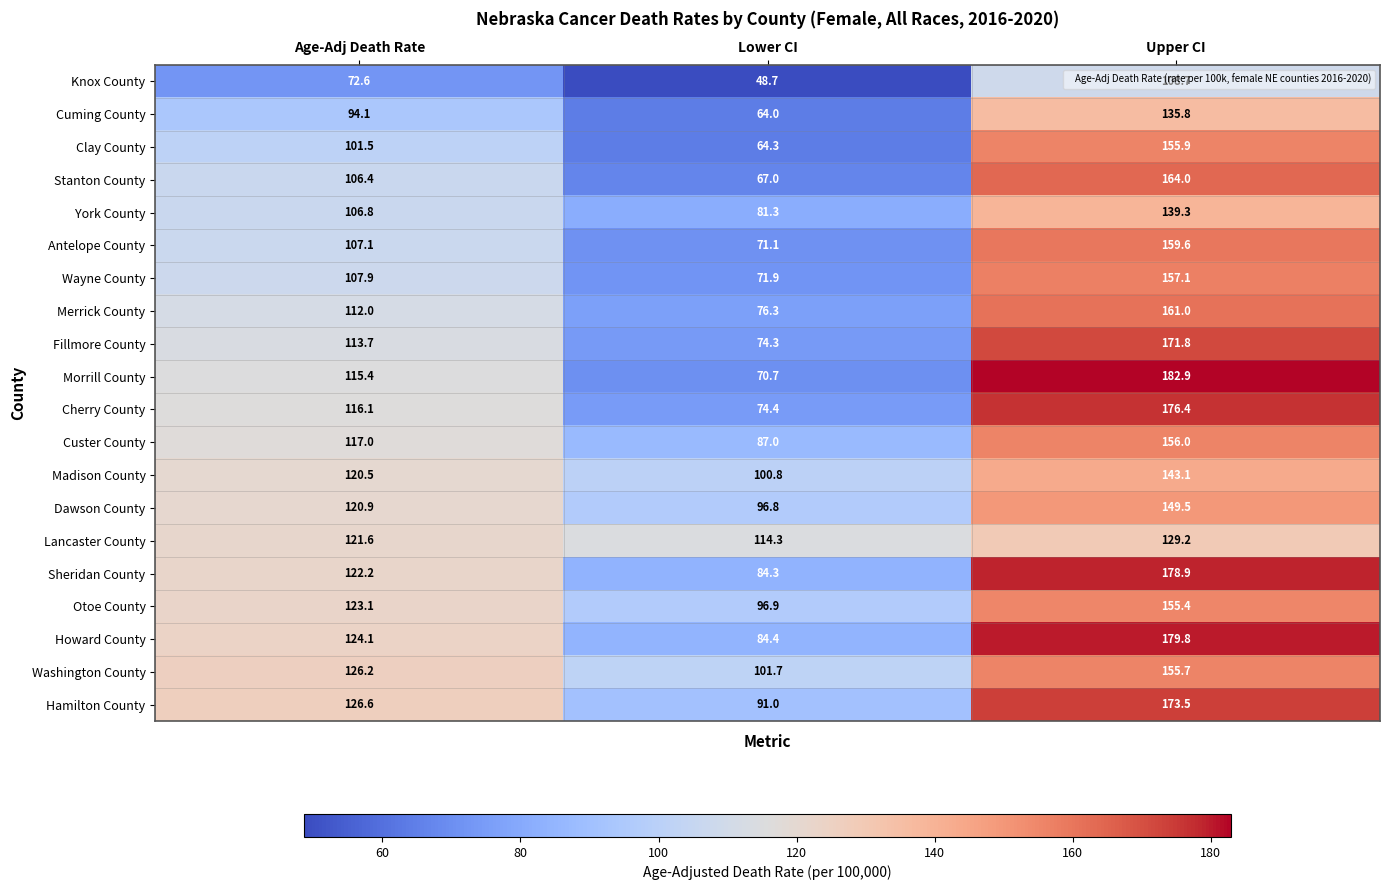

What is the difference between the highest and lowest values at Upper CI?

74.2